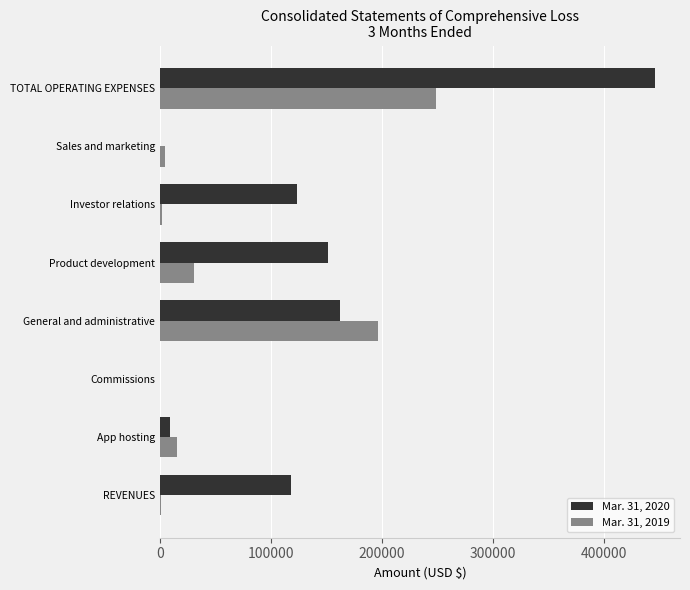

True or false: Mar. 31, 2020 has a value of 84006 at Product development.

False